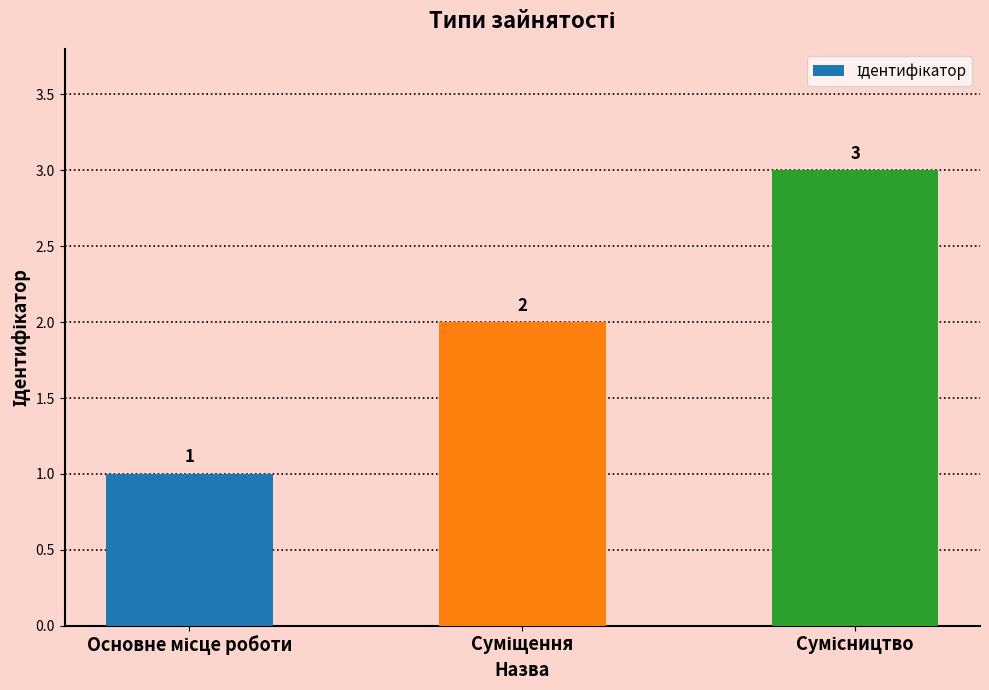

How many values are between 1 and 3?

3